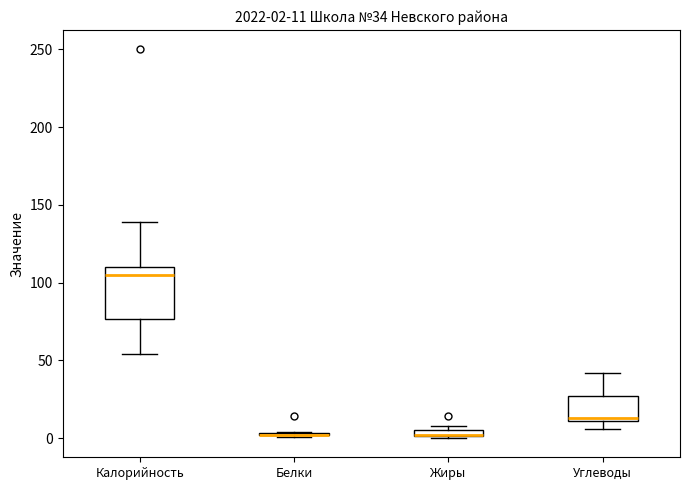

Which box is the tallest, from its lower edge to its upper edge?

Калорийность